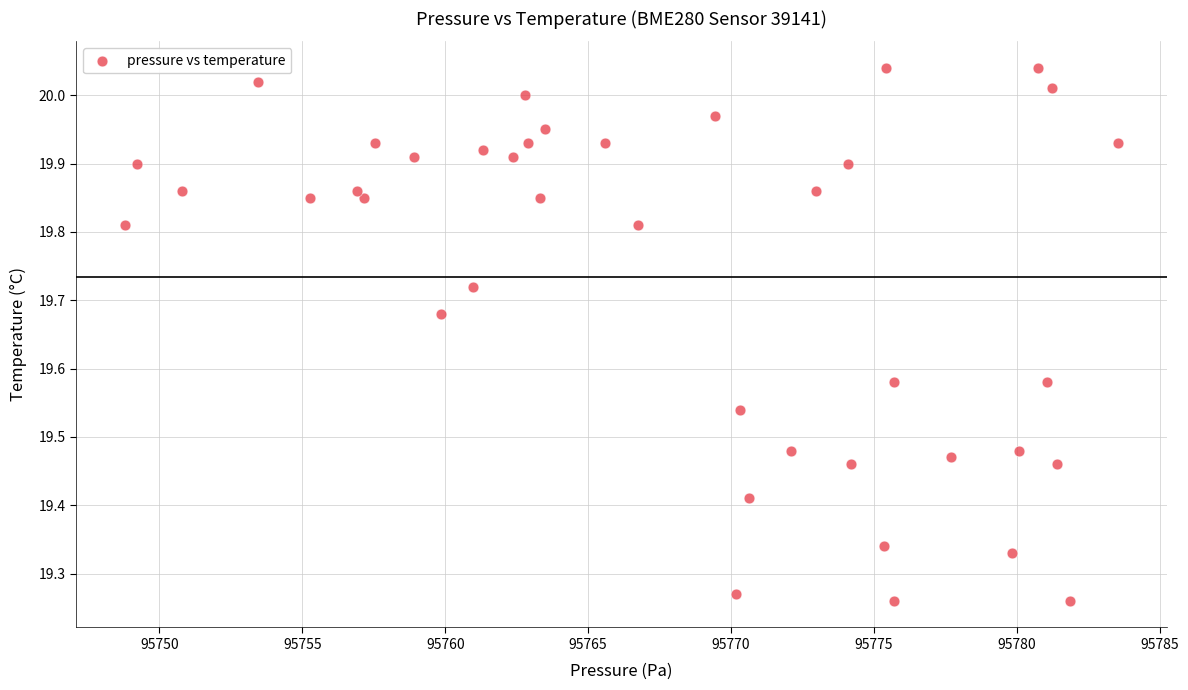

What is the range of Y values (max minus min)?

0.8